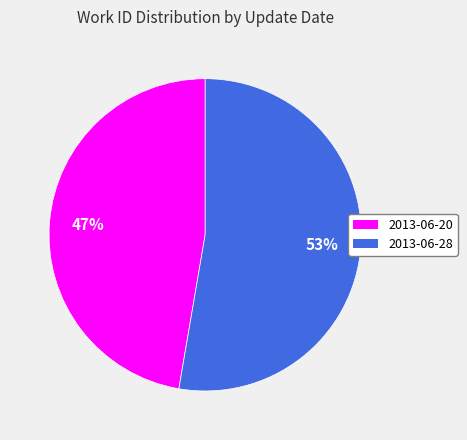

Is the sum of 2013-06-20 and 2013-06-28 greater than half?

Yes